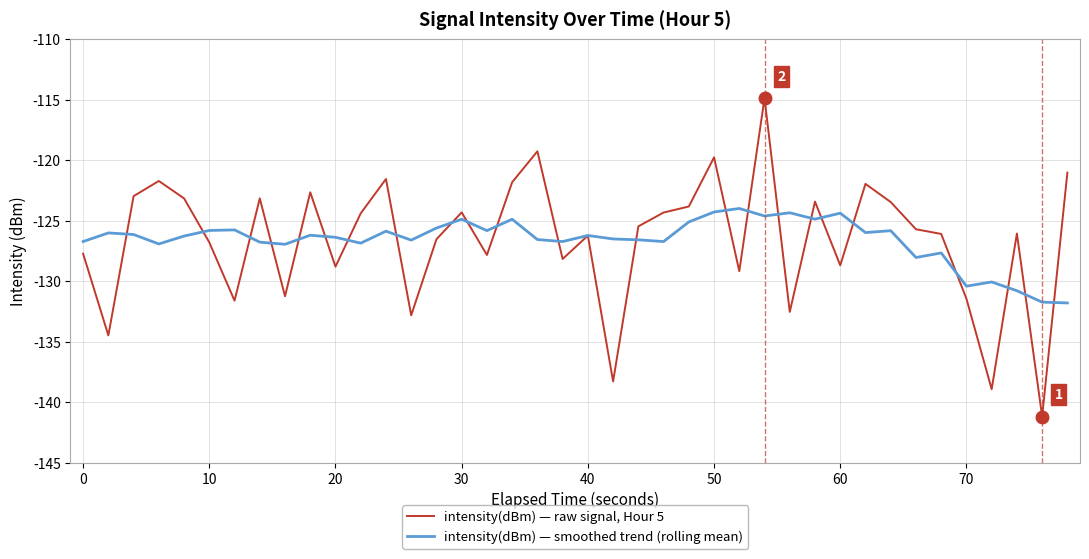

List the series in order of their overall mean, highest first.

intensity(dBm) — raw signal, Hour 5, intensity(dBm) — smoothed trend (rolling mean)